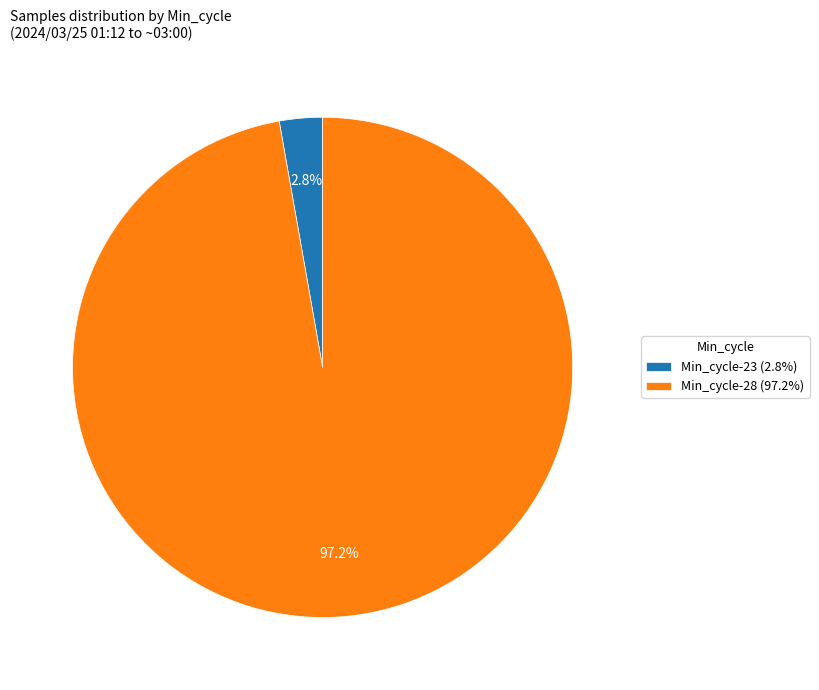

Rank the categories by value from highest to lowest.

Min_cycle-28 (97.2%), Min_cycle-23 (2.8%)